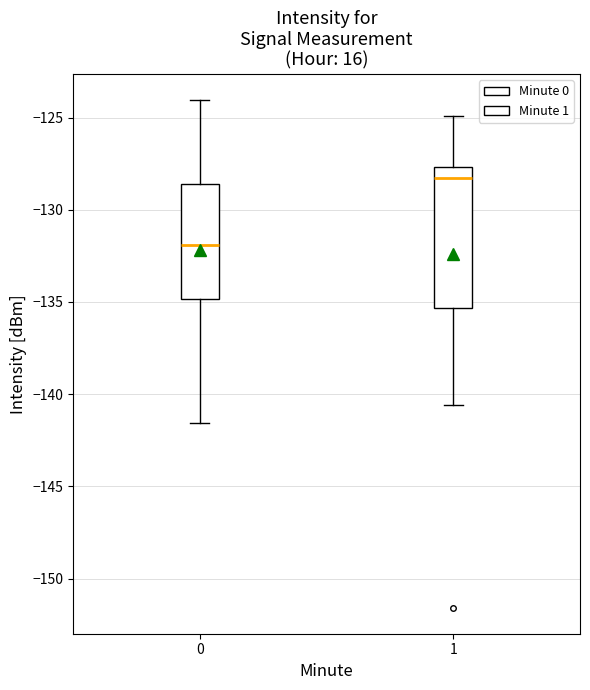

Reading left to right, transcribe this box plot: for each box, give where its median line is, the range the box spans, and where its two whiskers end, as read against the y-axis. The values are not printed on the chart, so give them approximately, as read against the axis.

0: median -132.0, box -135.0 to -128.5, whiskers -141.5 to -124.0
1: median -128.5, box -135.5 to -127.5, whiskers -140.5 to -125.0